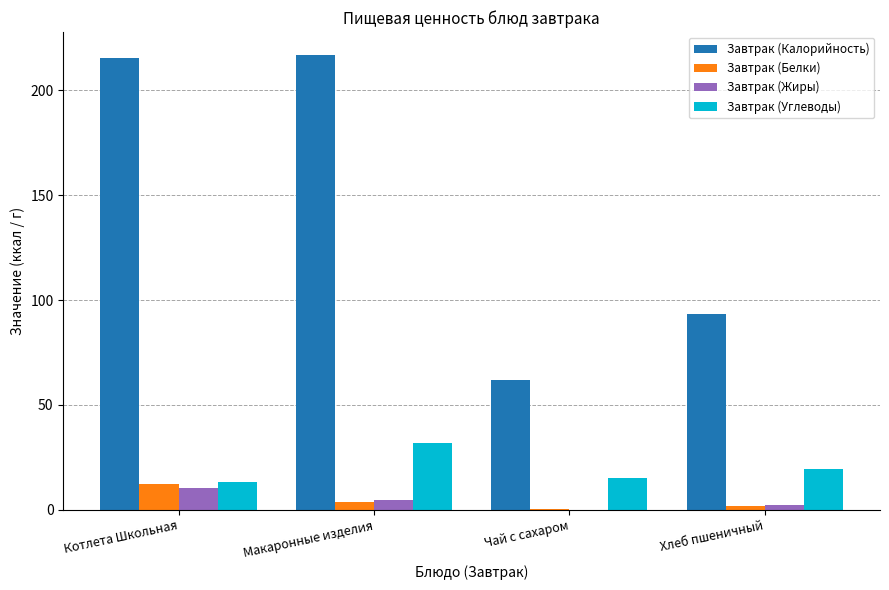

Which series has the largest total across all categories?

Завтрак (Калорийность)